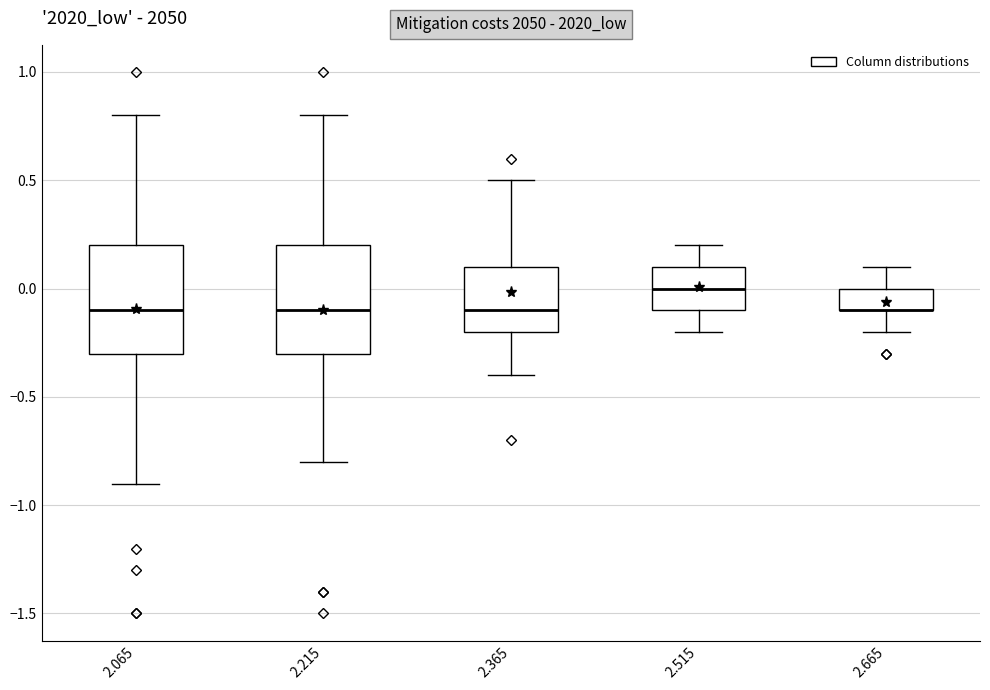

Reading left to right, read every box against the y-axis: the position of its median line, the range the box covers, and the ends of its whiskers. The values are not printed on the chart, so give them approximately, as read against the axis.

2.065: median -0.1, box -0.3 to 0.2, whiskers -0.9 to 0.8
2.215: median -0.1, box -0.3 to 0.2, whiskers -0.8 to 0.8
2.365: median -0.1, box -0.2 to 0.1, whiskers -0.4 to 0.5
2.515: median 0.0, box -0.1 to 0.1, whiskers -0.2 to 0.2
2.665: median -0.1 (drawn on the box's lower edge), box -0.1 to 0.0, whiskers -0.2 to 0.1